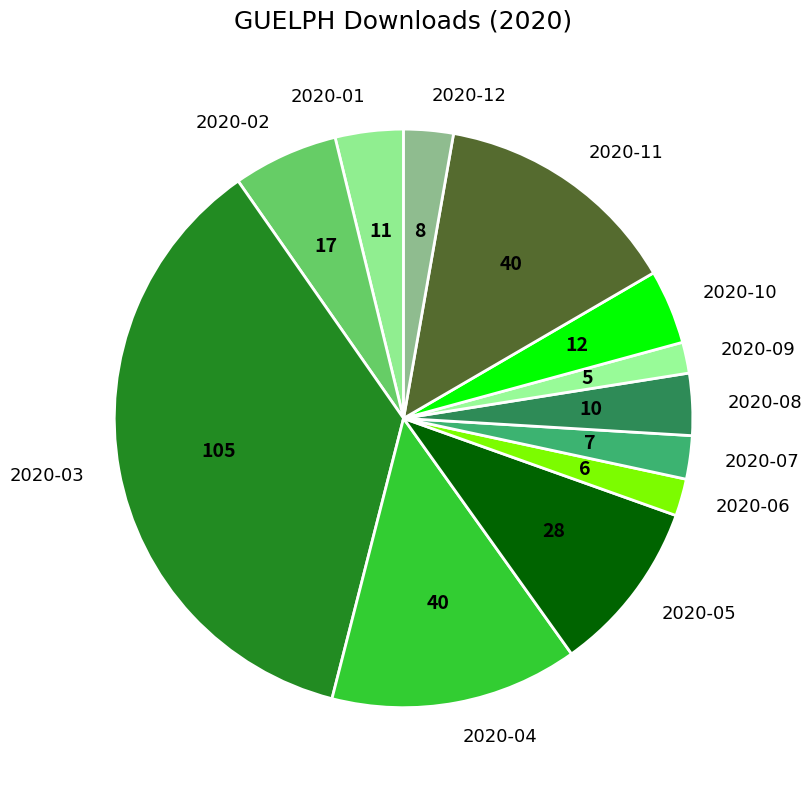

True or false: 2020-10 accounts for 4% of the total.

True